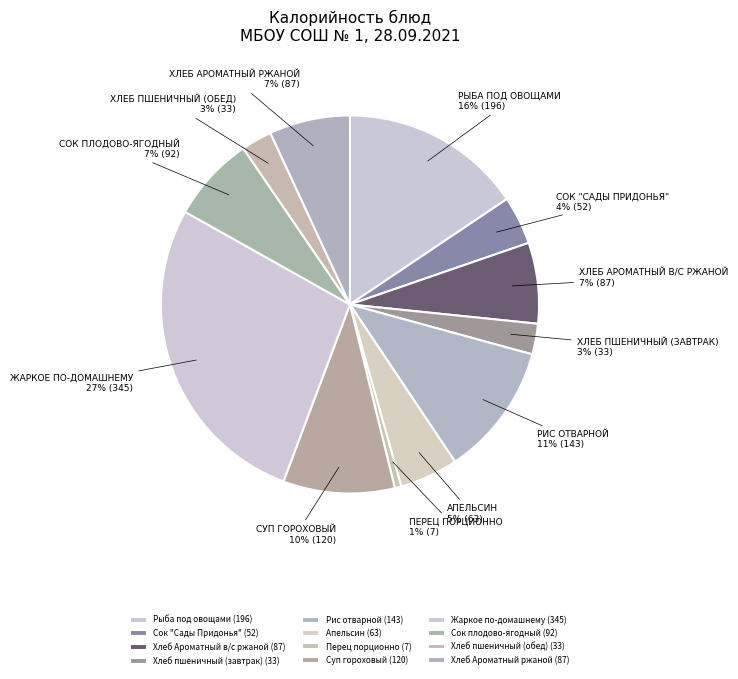

To the nearest percent, what is the difference between the Апельсин and Суп гороховый slice percentages?

5%